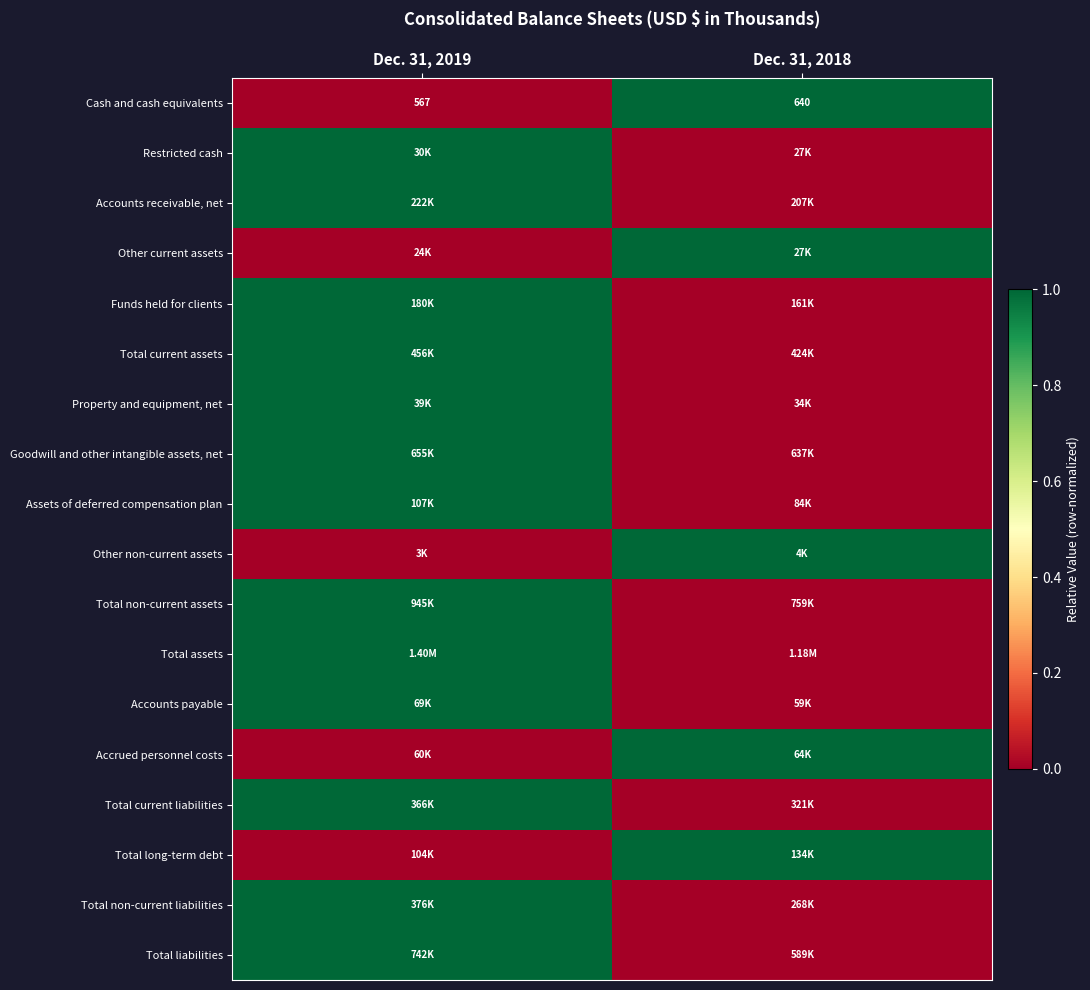

What is the difference between the Cash and cash equivalents values at Dec. 31, 2019 and Dec. 31, 2018?

73